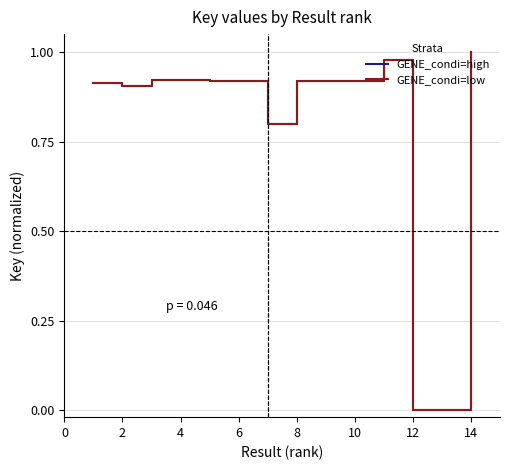

Does the chart have visible grid lines?

Yes